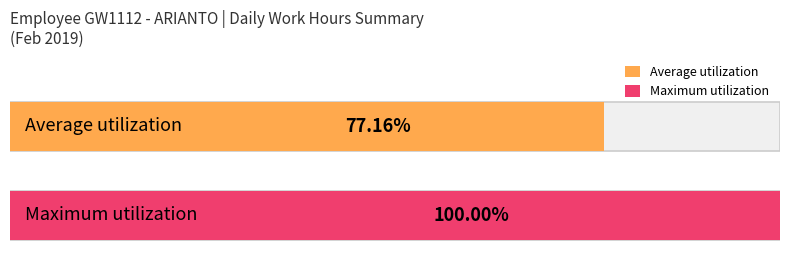

True or false: the data shows 5.2 at 26-Tue.

False